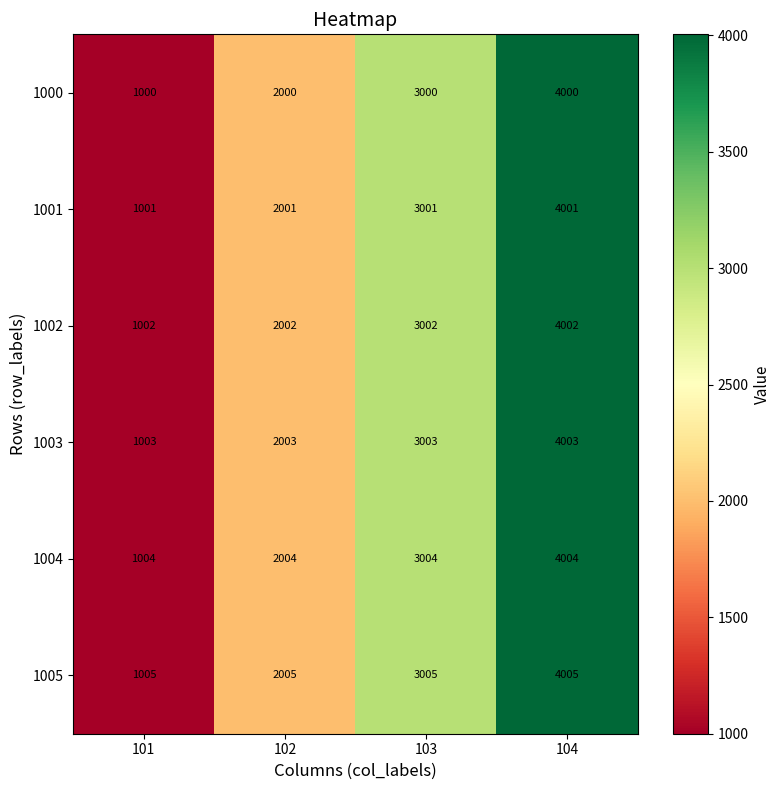

Read the 1003 value at 103.

3003